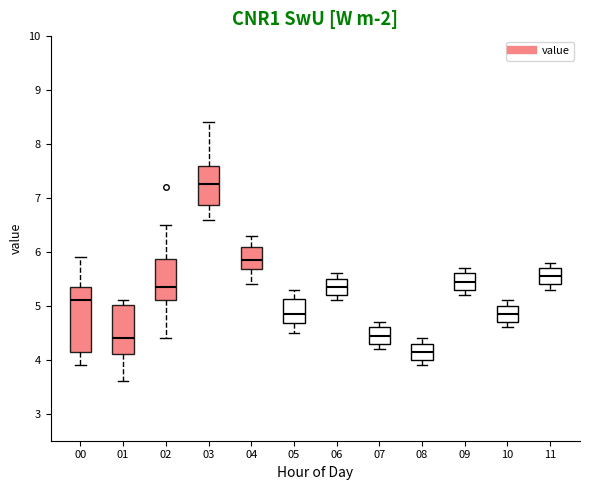

Comparing the boxes themselves (not the whiskers), which one is the tallest?

00